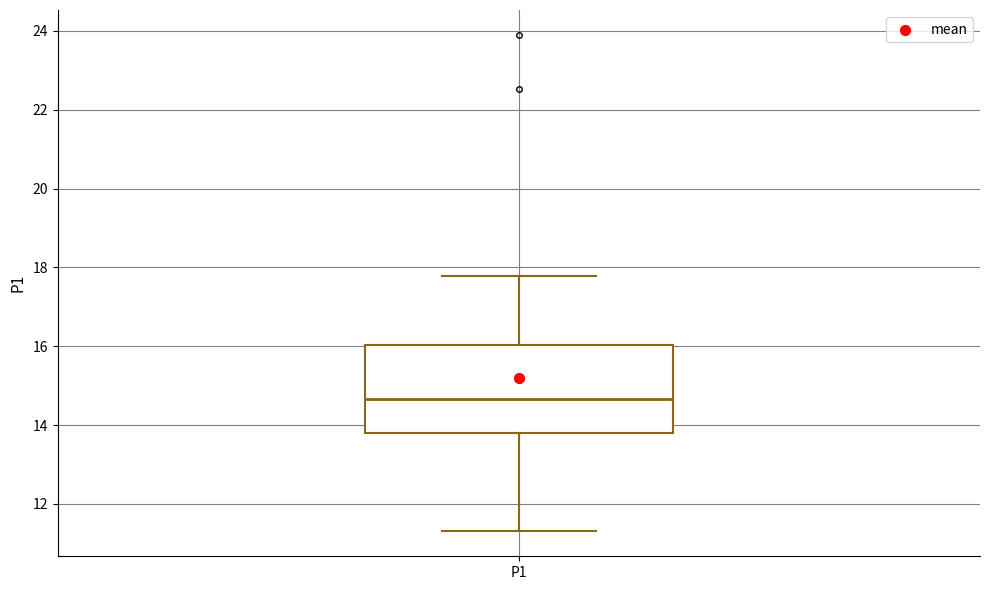

Read this box plot against the y-axis: the position of the median line, the range covered by the box, and the ends of both whiskers. The values are not printed on the chart, so give them approximately, as read against the axis.

median 14.6, box 13.8 to 16.0, whiskers 11.4 to 17.8